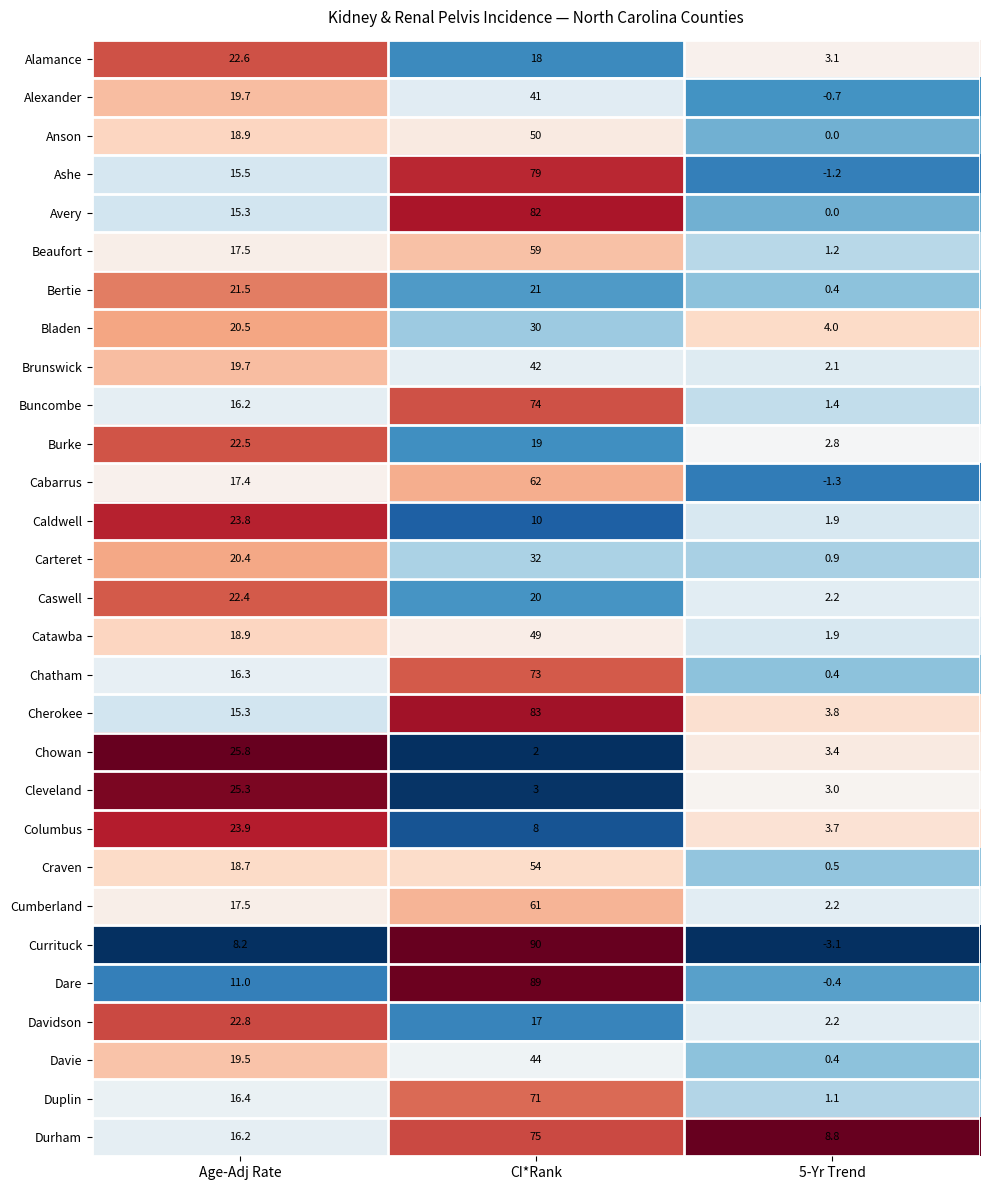

The value of Ashe at CI*Rank is 26.5. True or false?

False